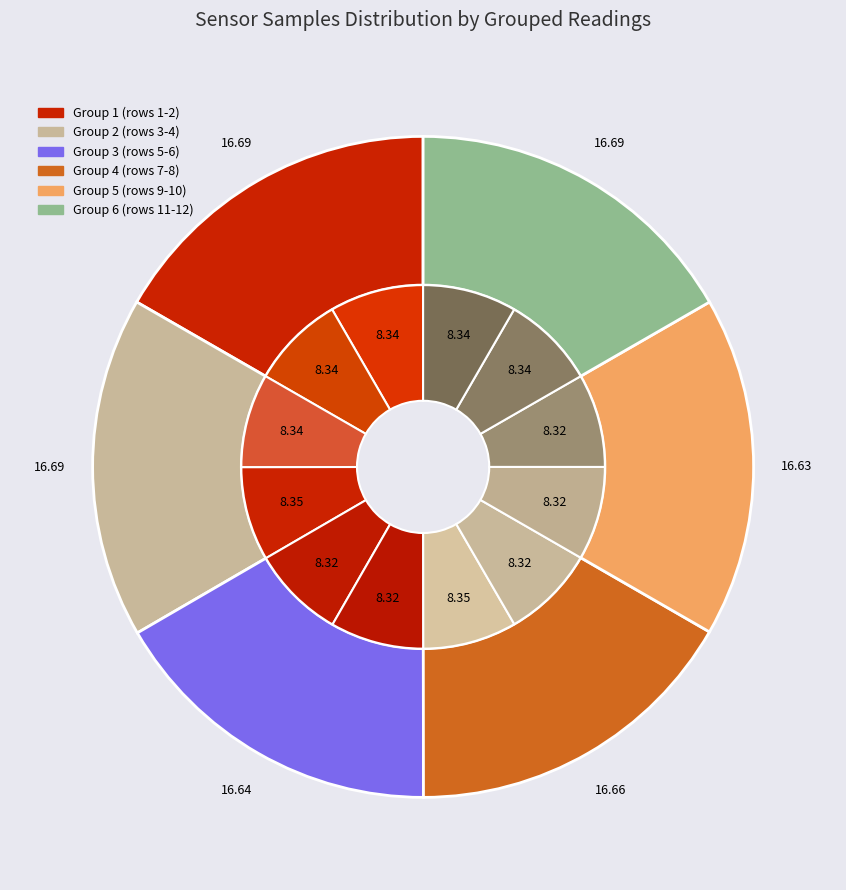

Is it true that 28 is 8% of the pie?

True